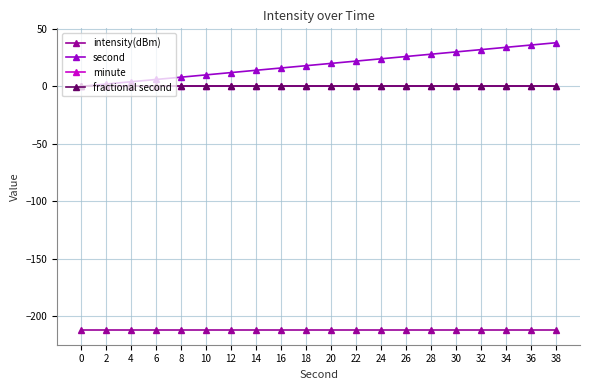

True or false: second has a value of 2.7 at 2.

False